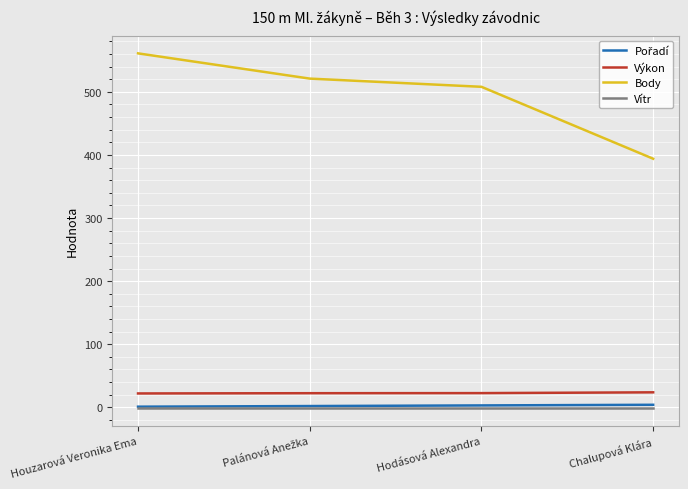

Which series has the largest total across all categories?

Body